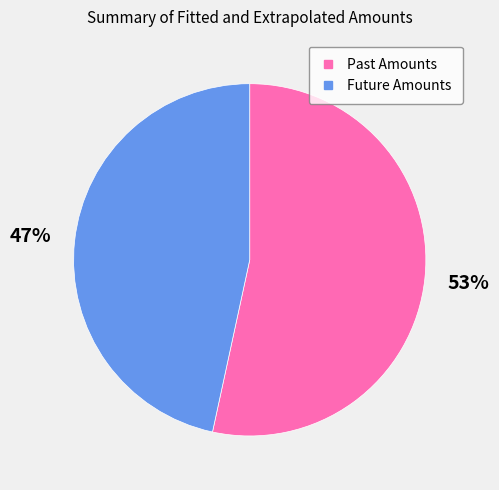

True or false: Past Amounts accounts for 53% of the total.

True